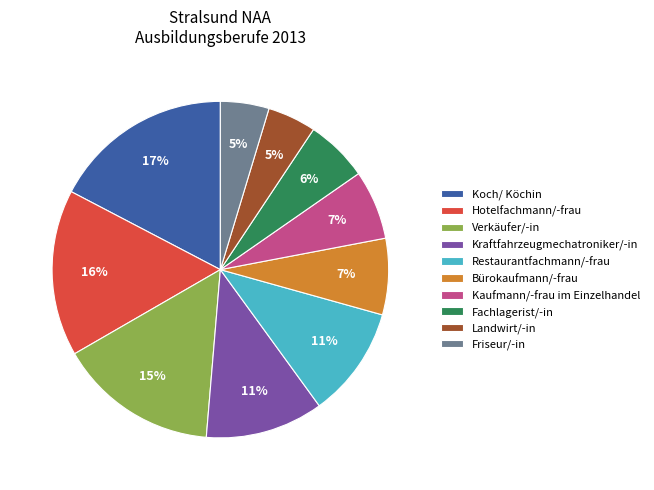

Approximately how many times larger is the value at Koch/ Köchin compared to Kraftfahrzeugmechatroniker/-in?

1.5